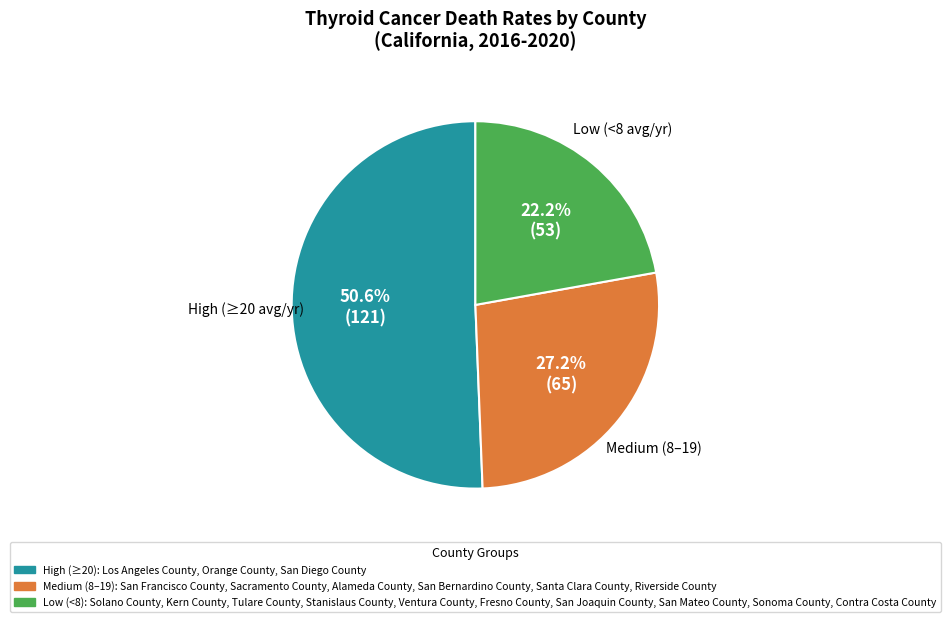

Is there a majority slice in this chart?

Yes